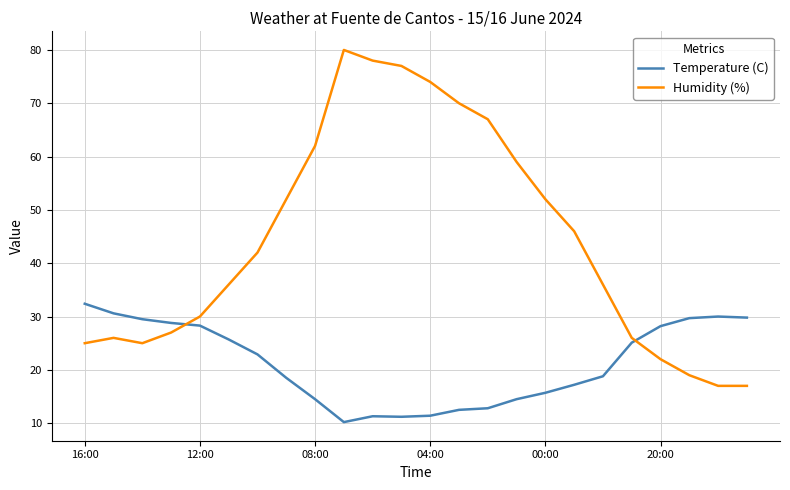

List the series in order of their overall mean, highest first.

Humidity (%), Temperature (C)